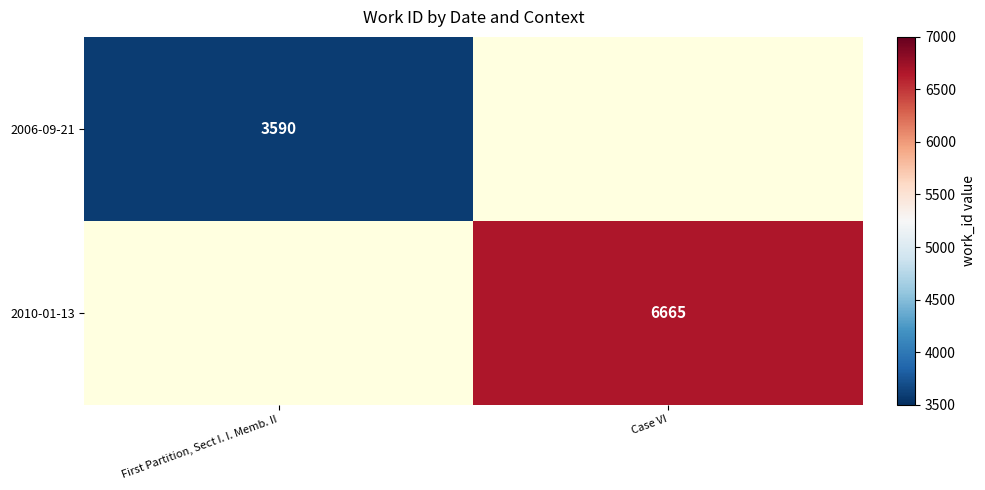

The 2010-01-13 series shows 9697 at Case VI. True or false?

False